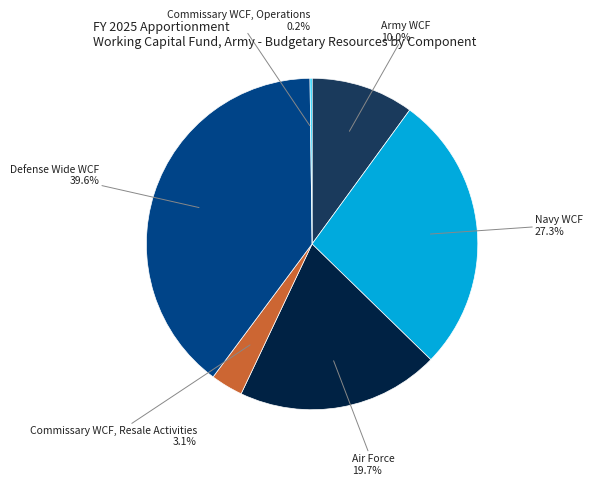

Does any single category account for the majority?

No